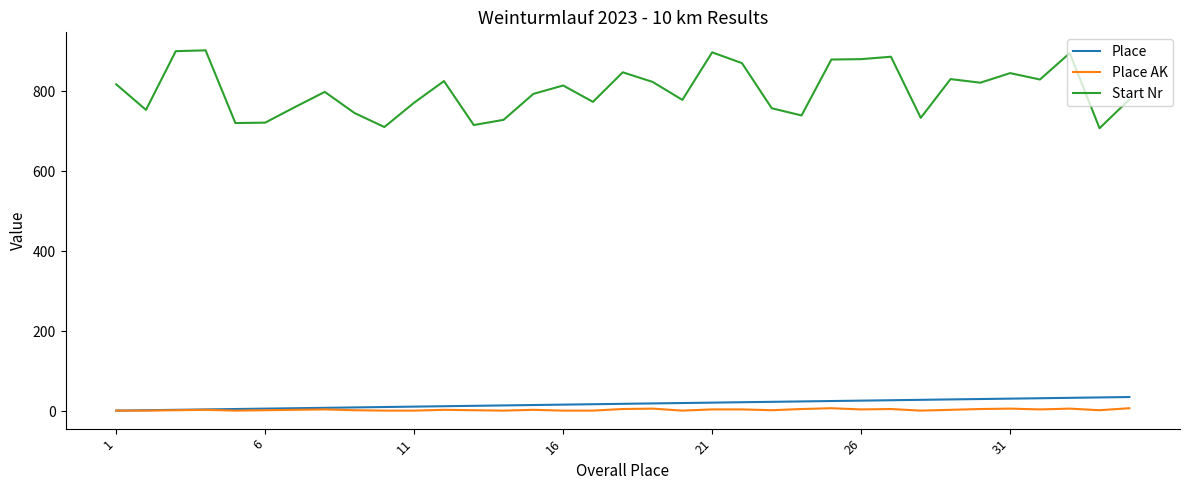

Count the number of categories in the chart.

35